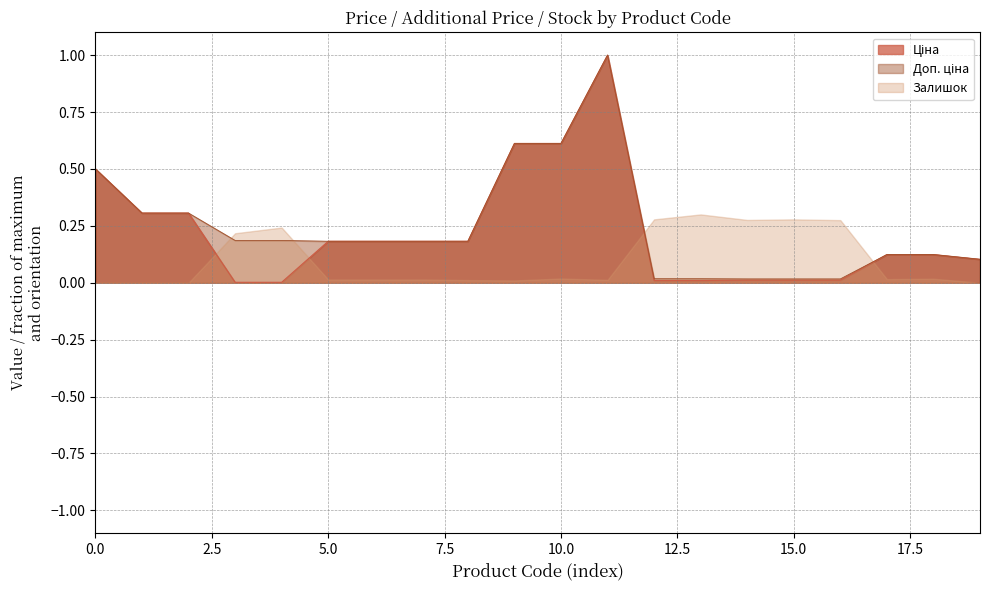

What is the greatest value displayed?

1.0